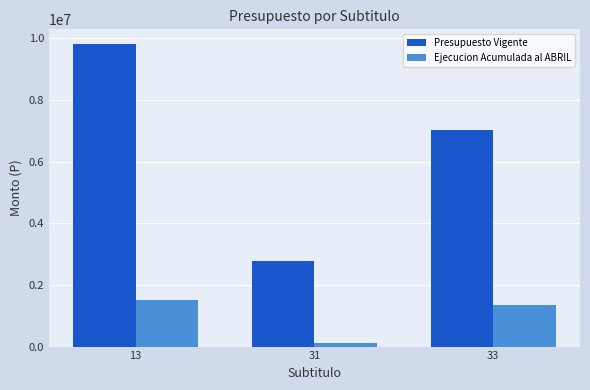

How many categories are shown in the chart?

3